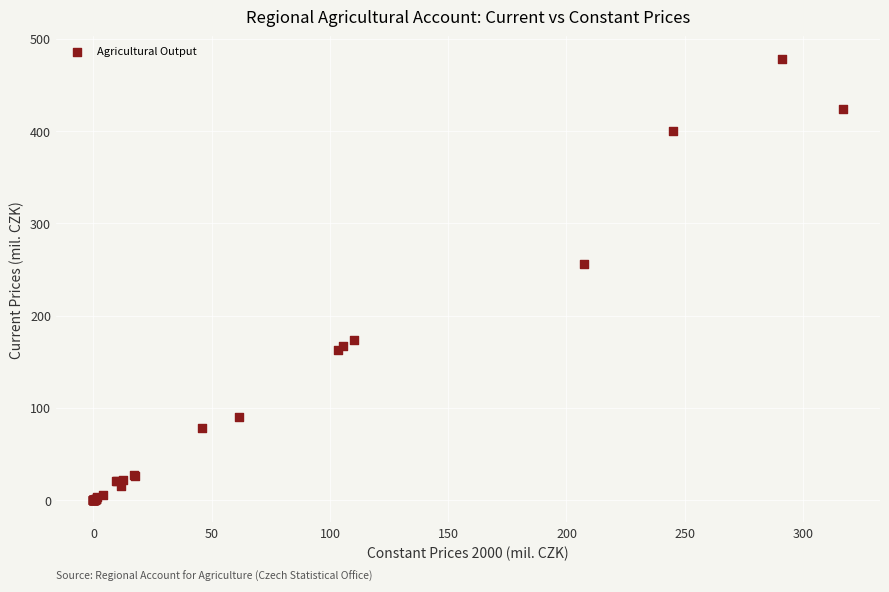

What Y value in the scatter plot is closest to 239?

256.5